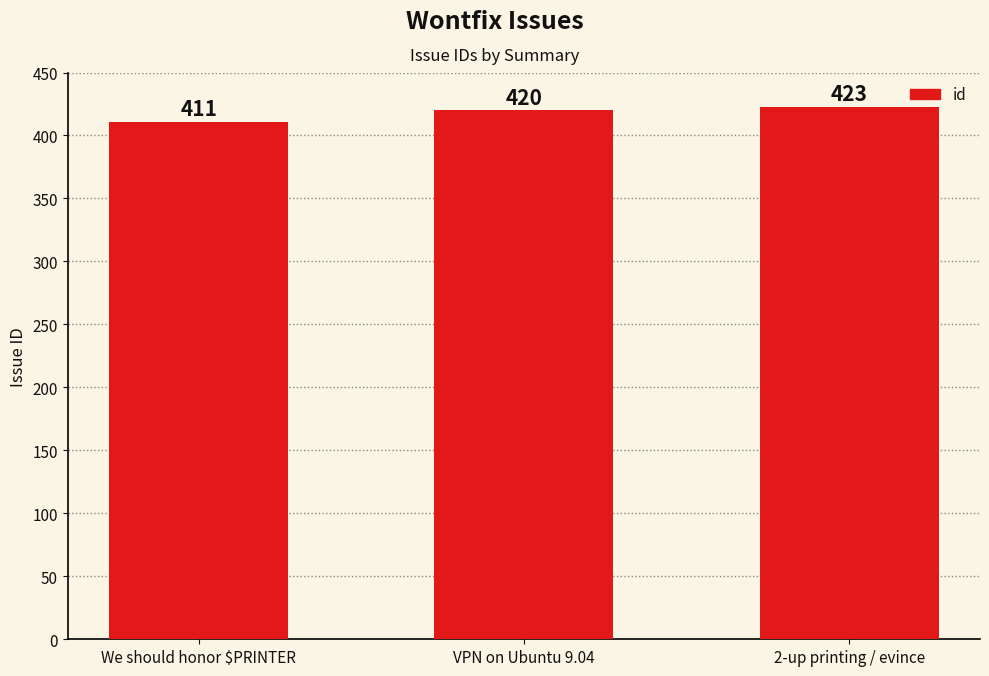

What is the average value?

418